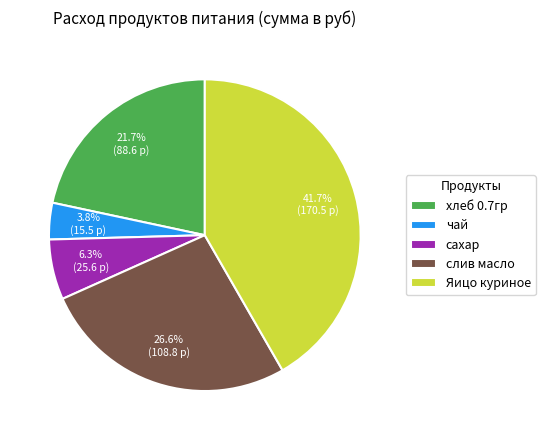

What portion of the pie excludes чай?

96.2%